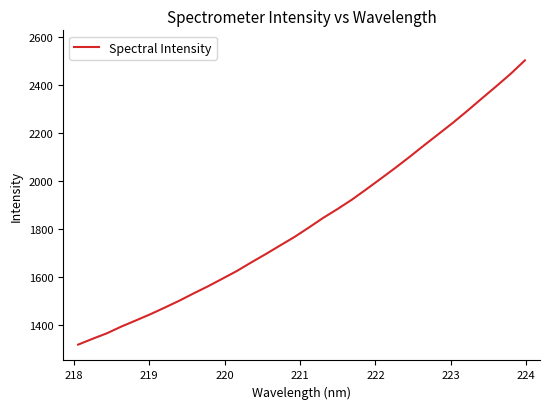

What is the smallest value displayed?

1318.8